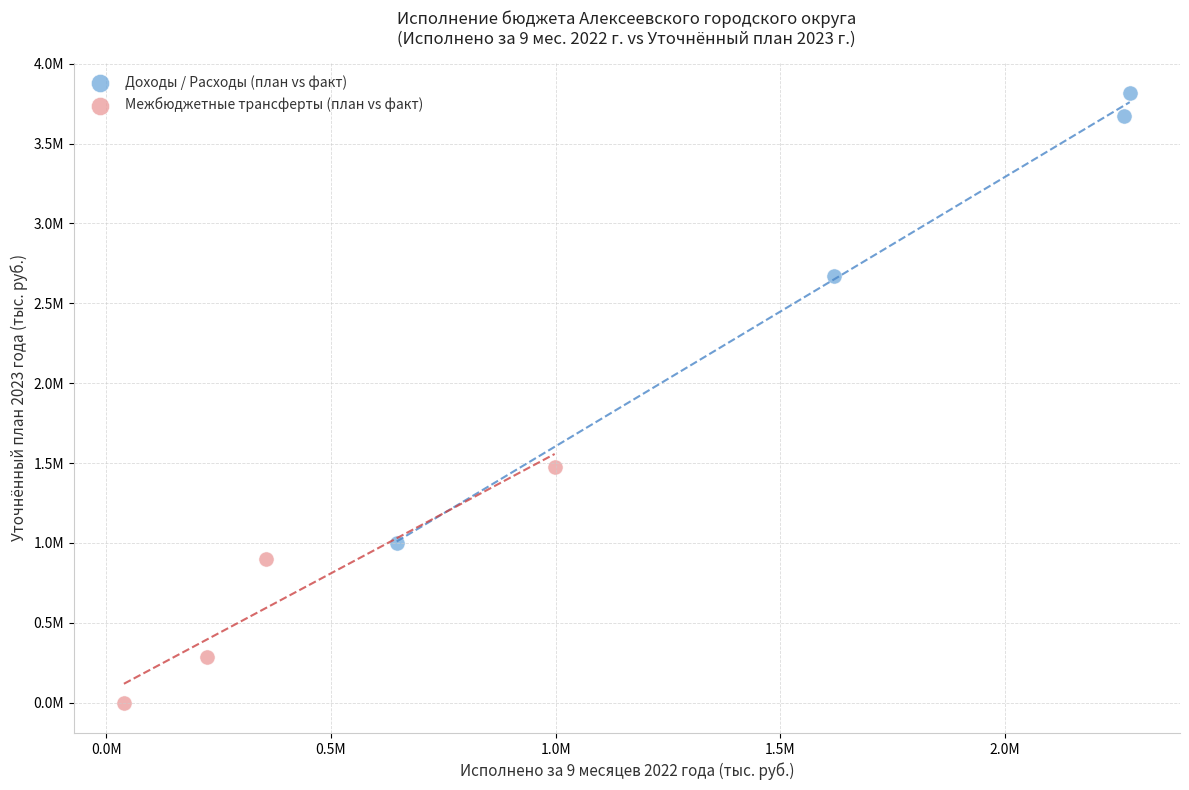

What are all the series names shown in the legend?

Доходы / Расходы (план vs факт), Межбюджетные трансферты (план vs факт)